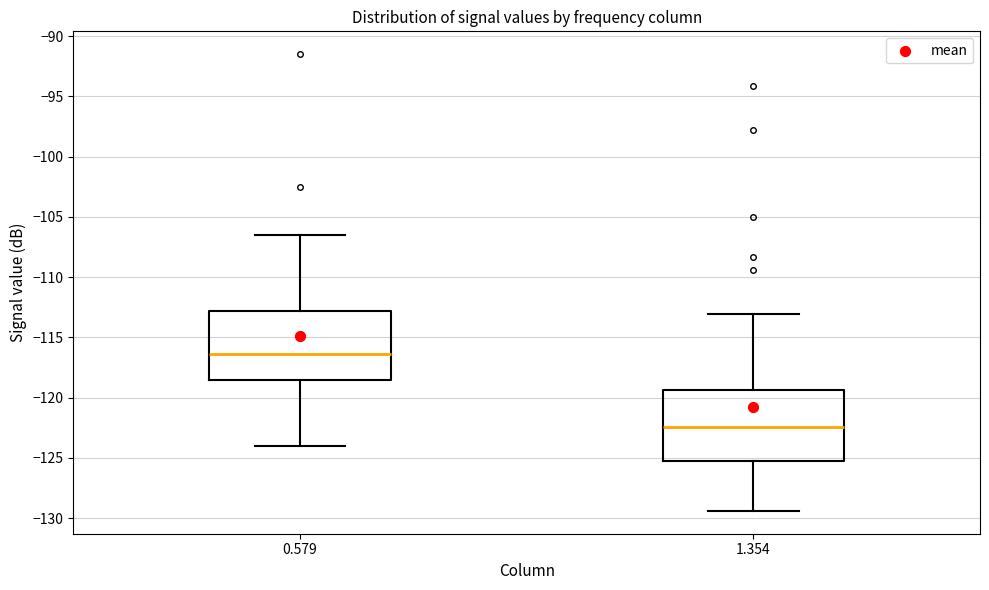

Reading left to right, transcribe this box plot: for each box, give where its median line is, the range the box spans, and where its two whiskers end, as read against the y-axis. The values are not printed on the chart, so give them approximately, as read against the axis.

0.579: median -116.5, box -118.5 to -113.0, whiskers -124.0 to -106.5
1.354: median -122.5, box -125.5 to -119.5, whiskers -129.5 to -113.0